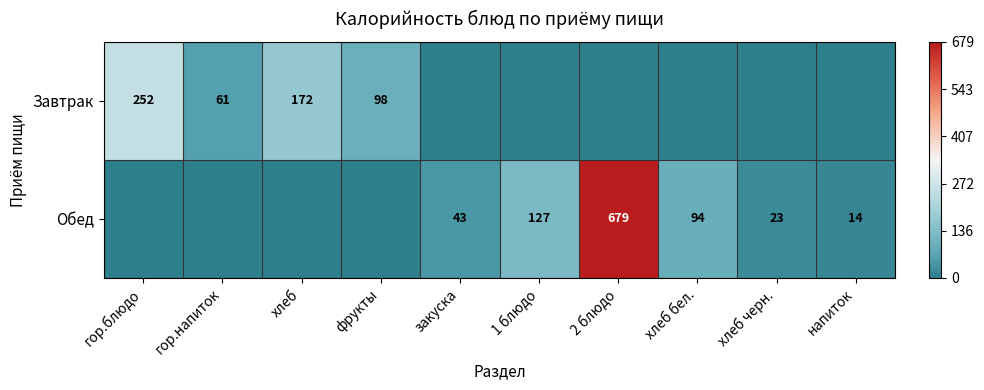

Is it true that Завтрак equals 252 at гор.блюдо?

True